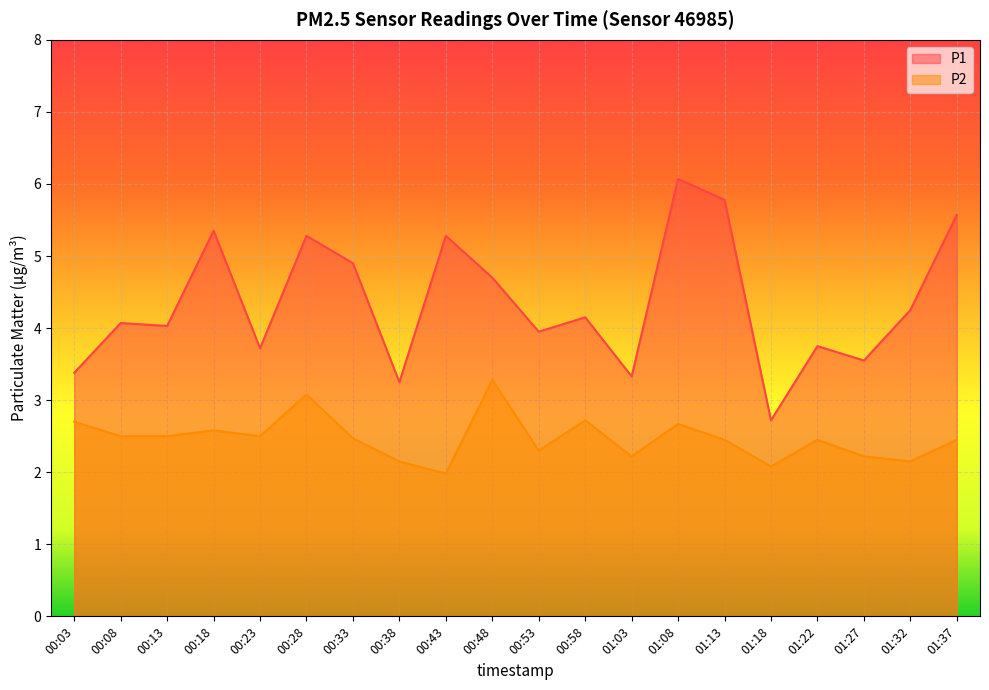

Where is the first local minimum for P2?

00:23